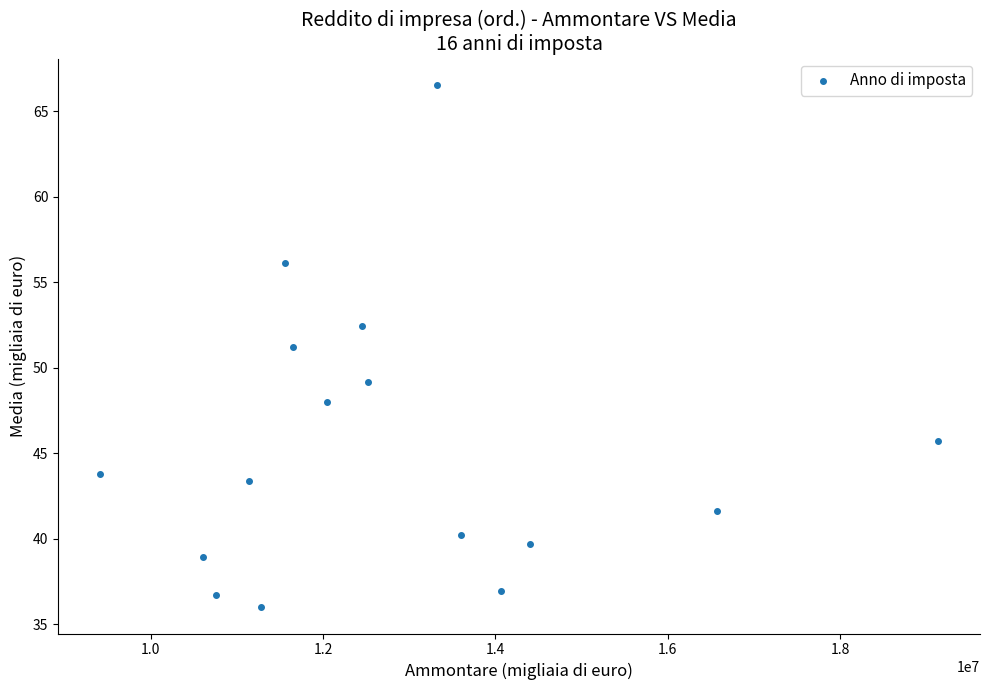

What is the range of Y values (max minus min)?

30.6